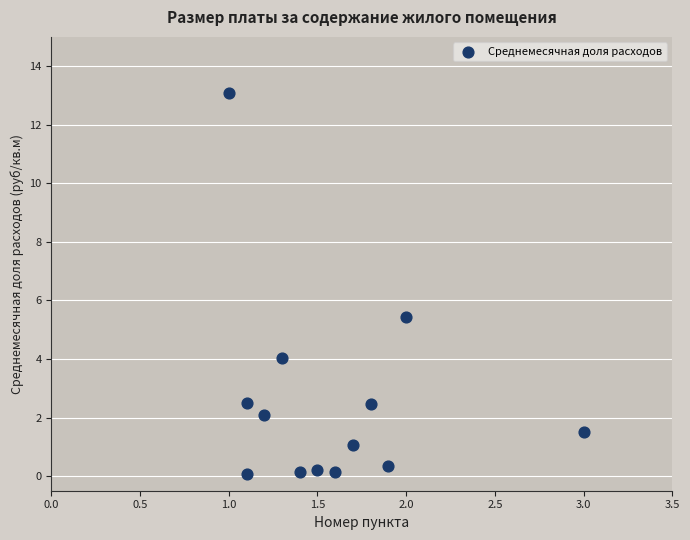

What Y value in the scatter plot is closest to 6?

5.4